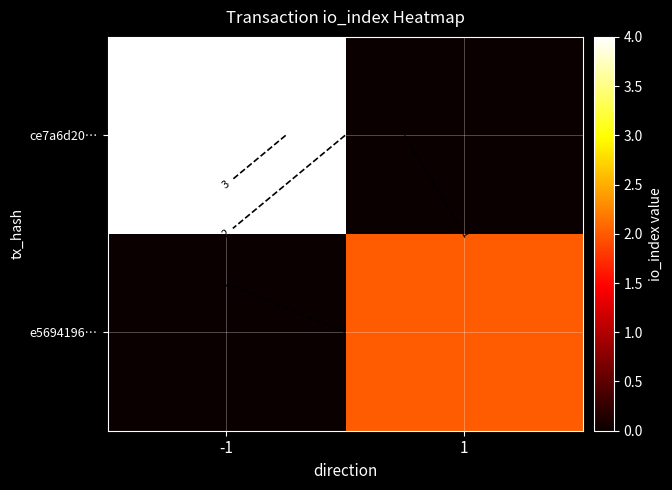

Read the ce7a6d20… value at -1.

4